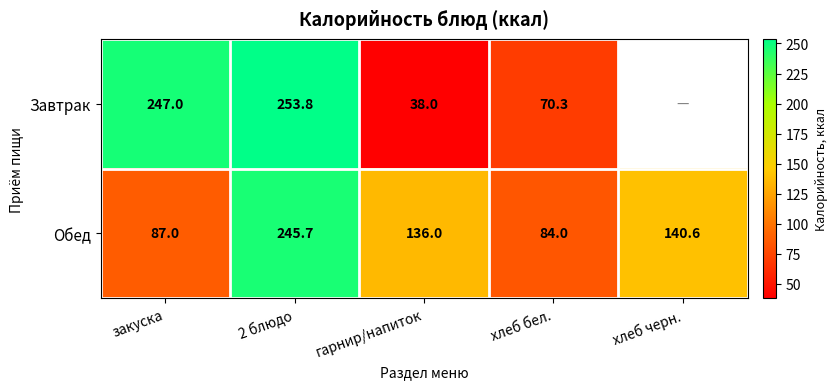

At закуска, list the series in order from smallest to largest.

Обед, Завтрак